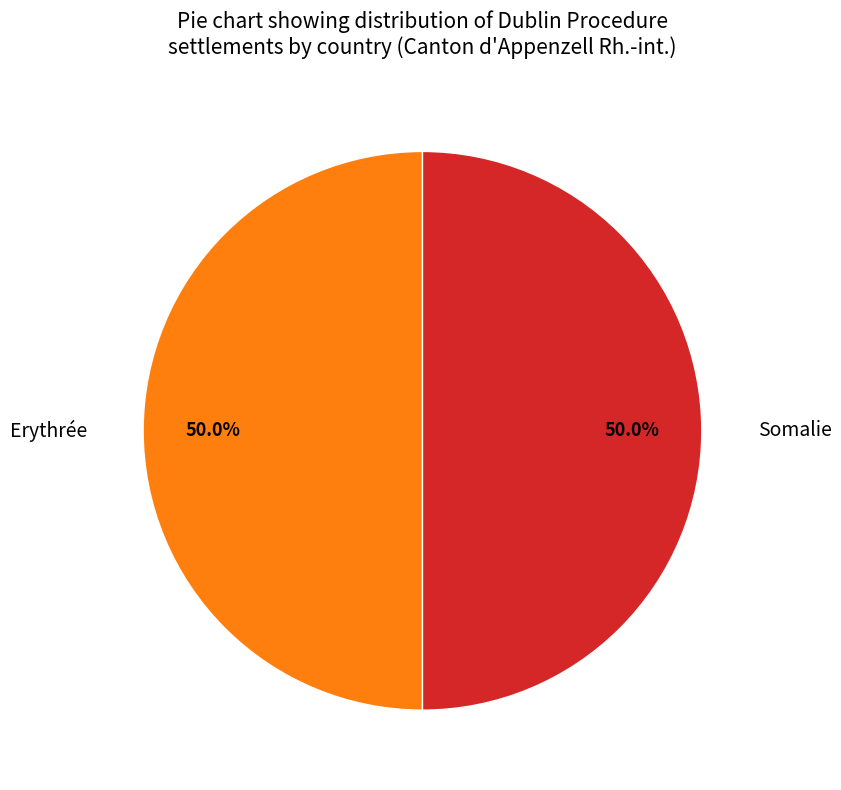

What is the ratio of the value at Somalie to the value at Erythrée?

1.0